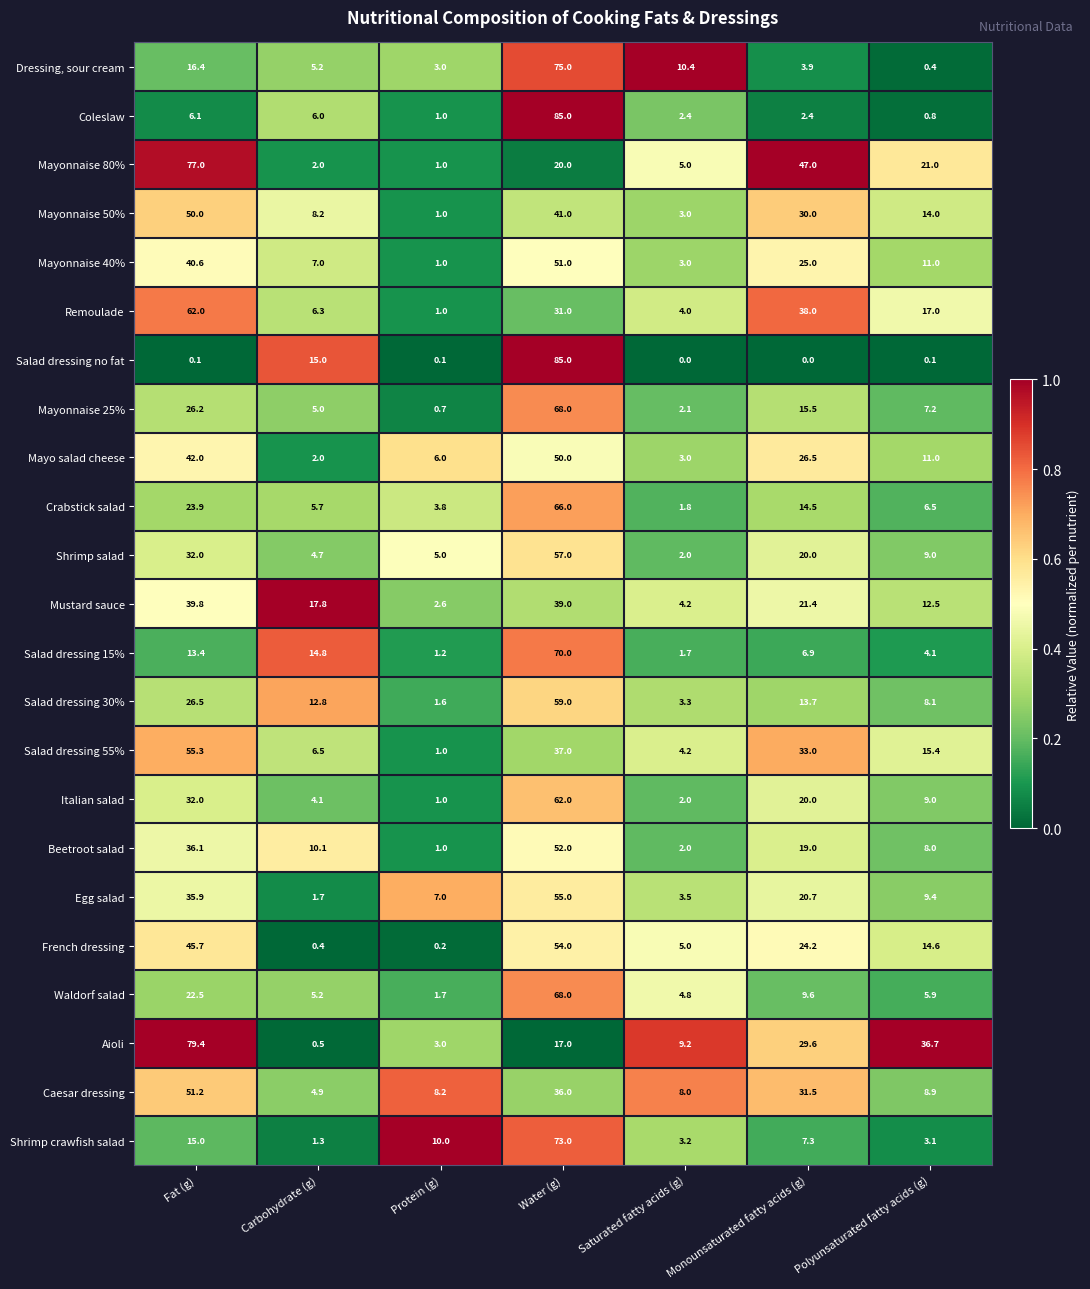

At which label is French dressing closest to 27?

Monounsaturated fatty acids (g)